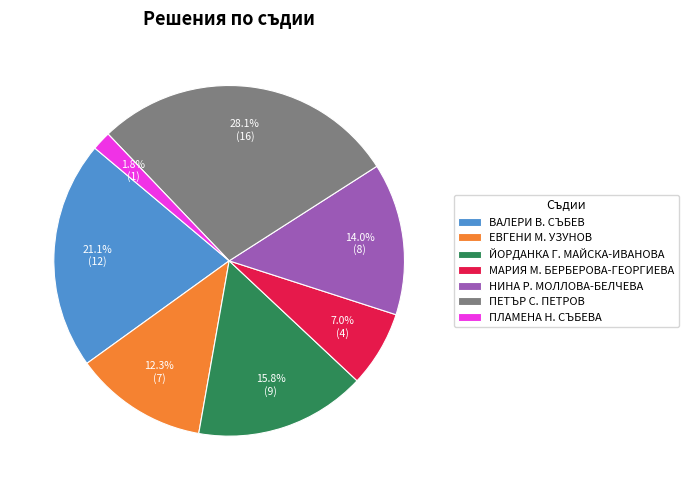

Is it true that ЕВГЕНИ М. УЗУНОВ is 12% of the pie?

True